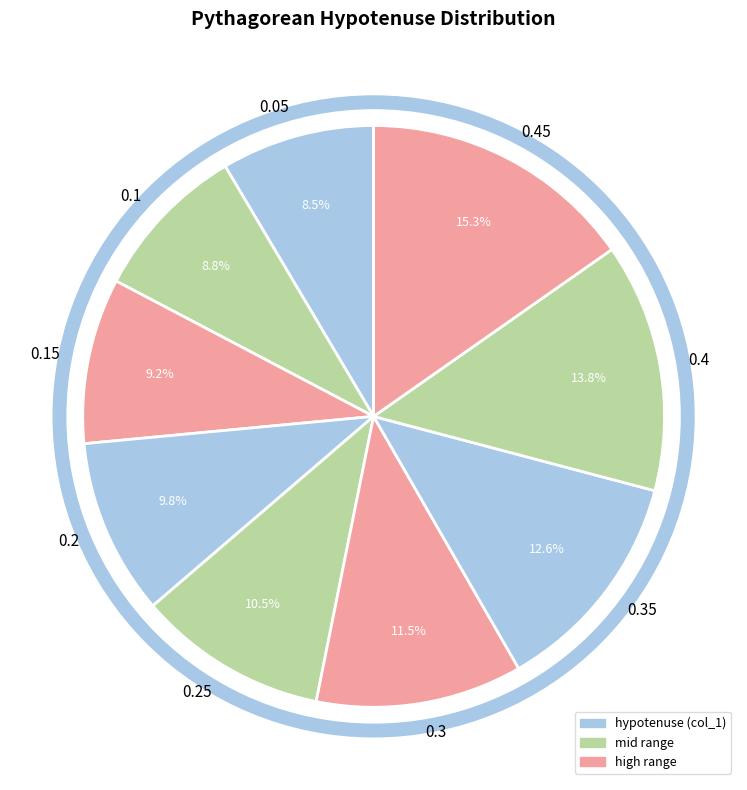

To the nearest percent, what is the difference between the 0.2 and 0.3 slice percentages?

2%